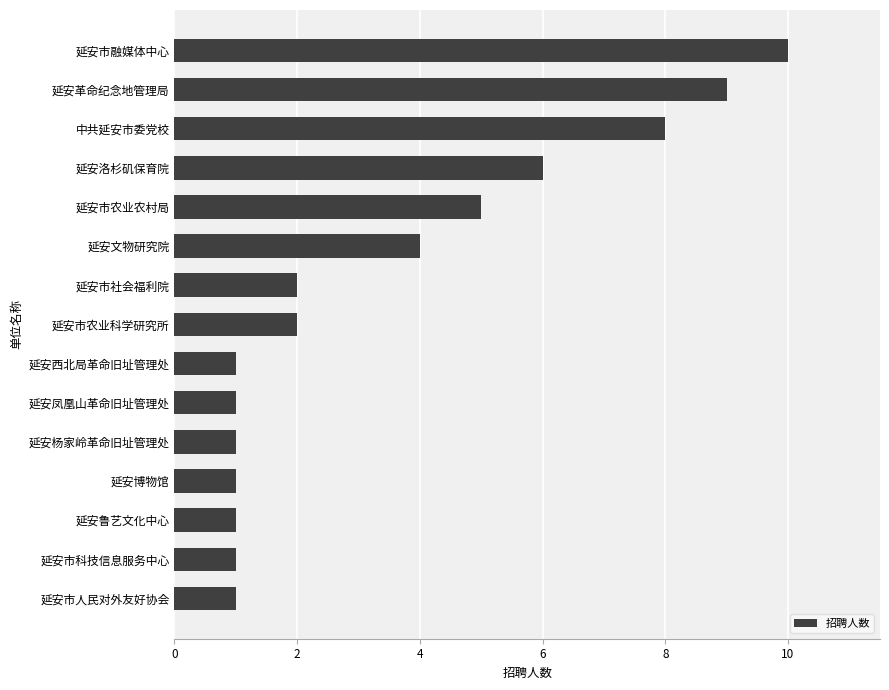

What is the sum of all values?

53